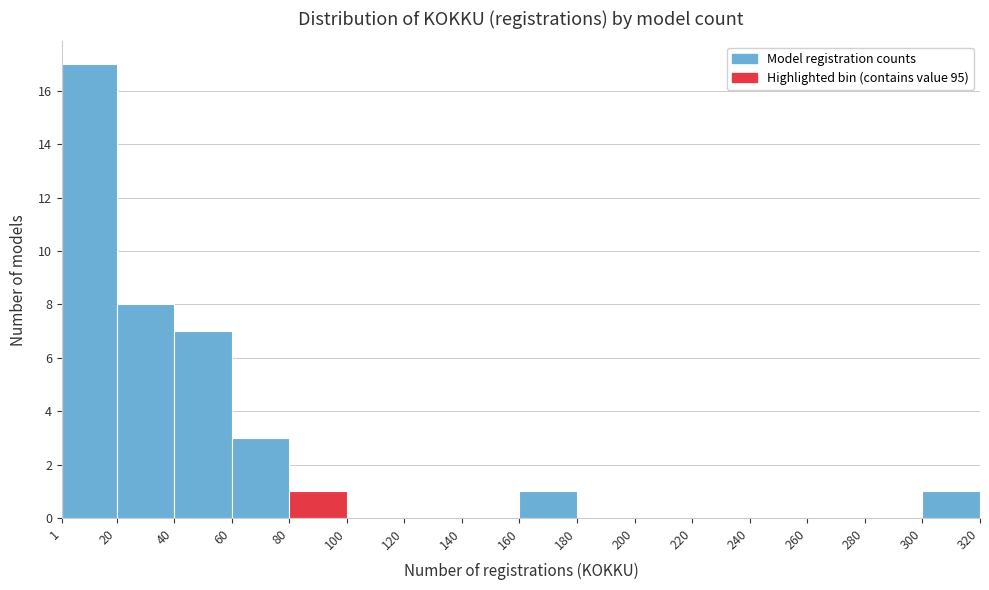

What is the height of the bar covering 80 to 100 on the x-axis? The values are not printed on the chart, so give them approximately, as read against the axis.

1